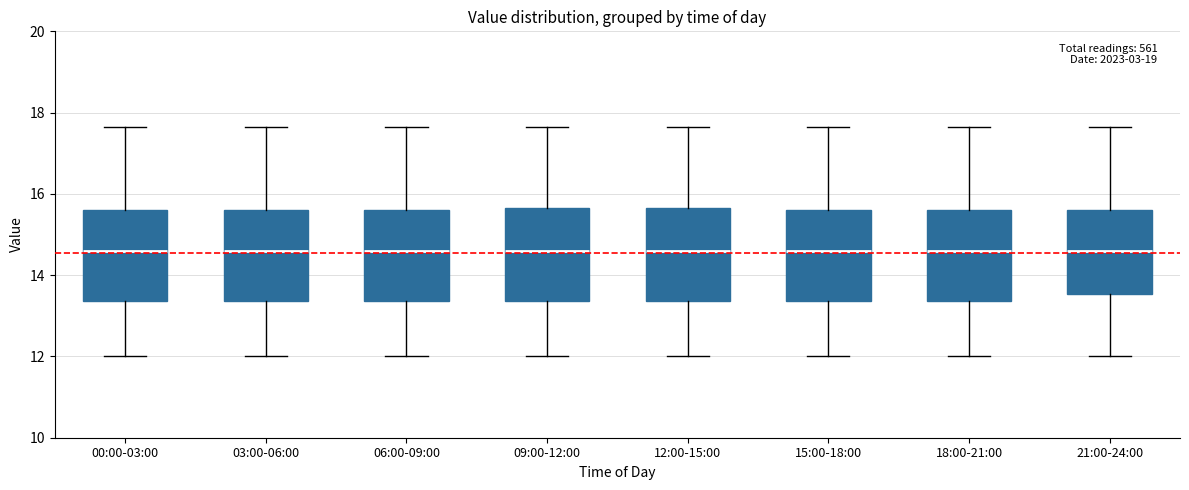

Reading left to right, transcribe this box plot: for each box, give where its median line is, the range the box spans, and where its two whiskers end, as read against the y-axis. The values are not printed on the chart, so give them approximately, as read against the axis.

00:00-03:00: median 14.6, box 13.4 to 15.6, whiskers 12.0 to 17.6
03:00-06:00: median 14.6, box 13.4 to 15.6, whiskers 12.0 to 17.6
06:00-09:00: median 14.6, box 13.4 to 15.6, whiskers 12.0 to 17.6
09:00-12:00: median 14.6, box 13.4 to 15.6, whiskers 12.0 to 17.6
12:00-15:00: median 14.6, box 13.4 to 15.6, whiskers 12.0 to 17.6
15:00-18:00: median 14.6, box 13.4 to 15.6, whiskers 12.0 to 17.6
18:00-21:00: median 14.6, box 13.4 to 15.6, whiskers 12.0 to 17.6
21:00-24:00: median 14.6, box 13.6 to 15.6, whiskers 12.0 to 17.6